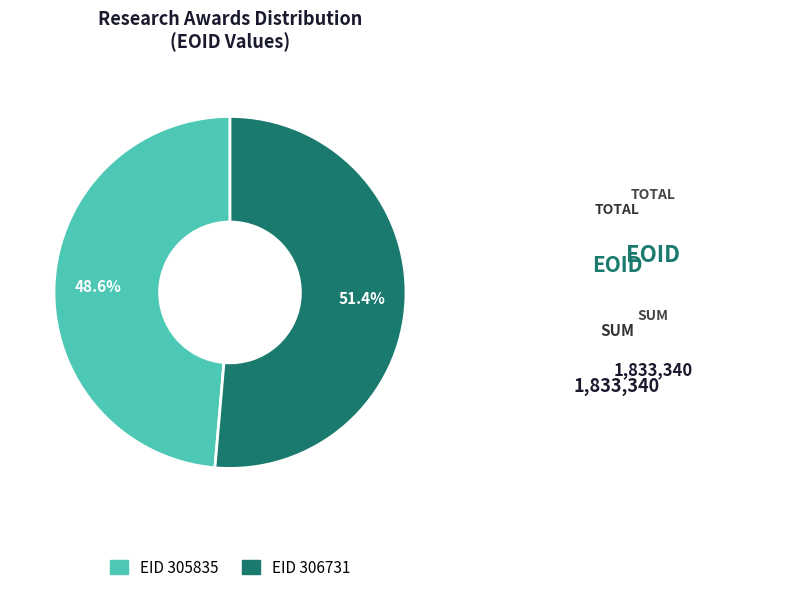

Rank the categories by value from lowest to highest.

EID 305835, EID 306731